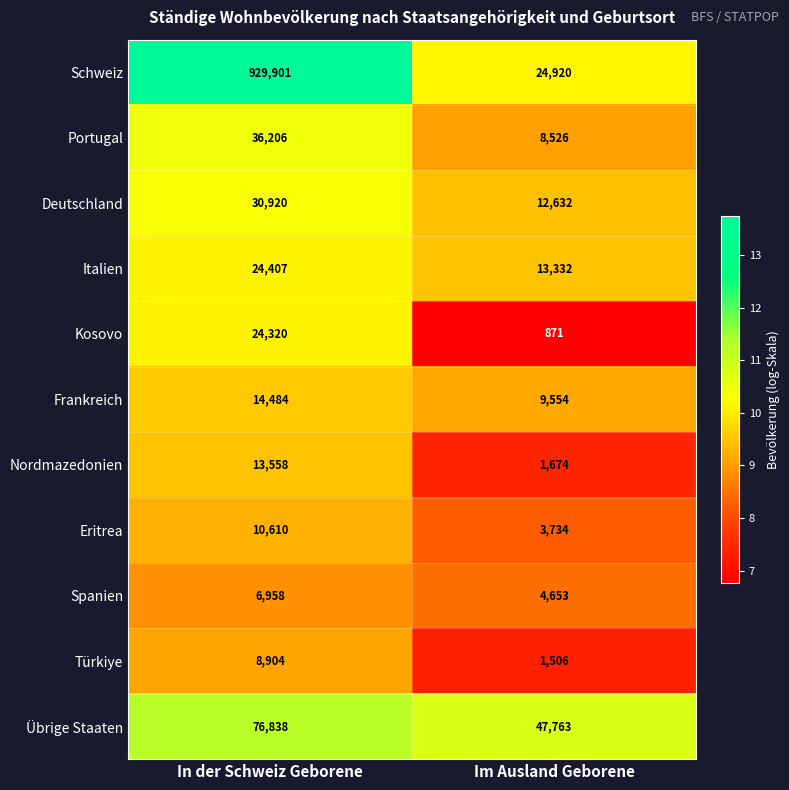

At which category is the sum across all series the highest?

In der Schweiz Geborene